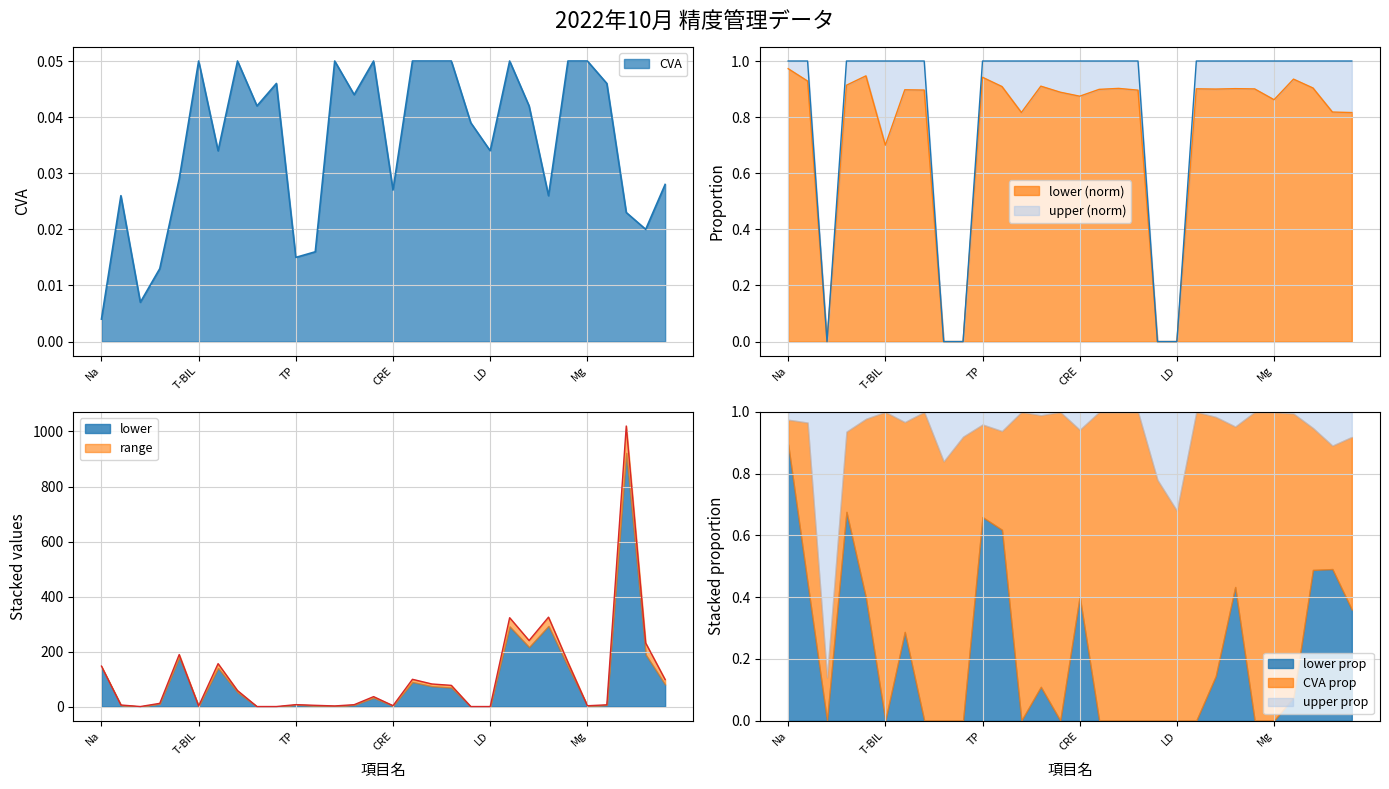

At how many categories does at least one series exceed 1018?

1